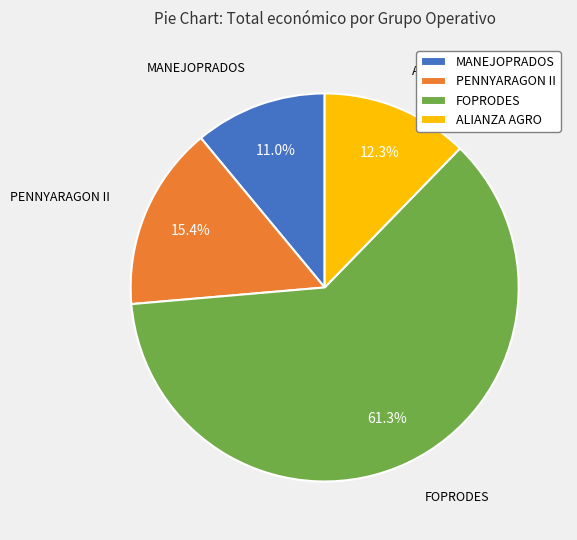

Count the number of slices in the pie.

4